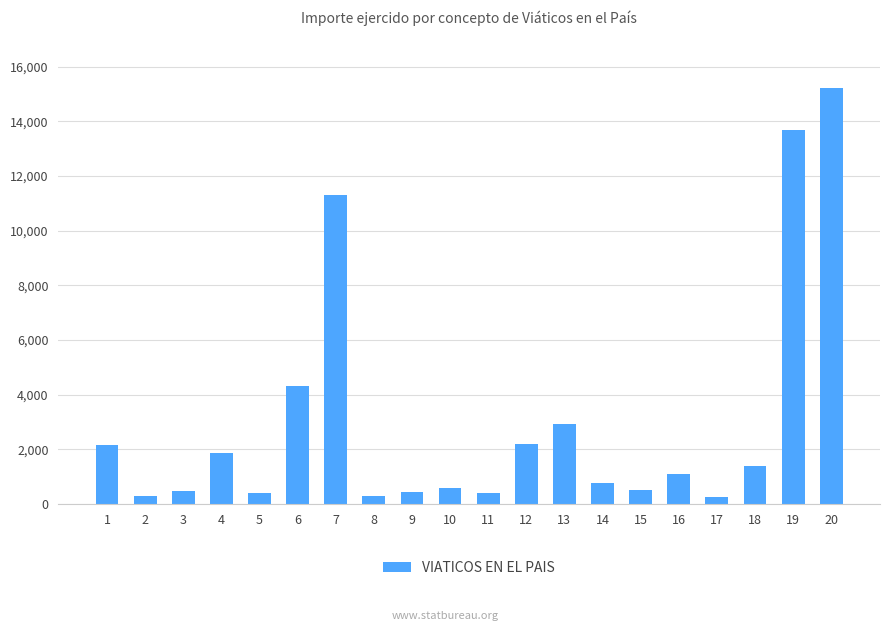

What is the change in value from 1 to 13?

+758.5